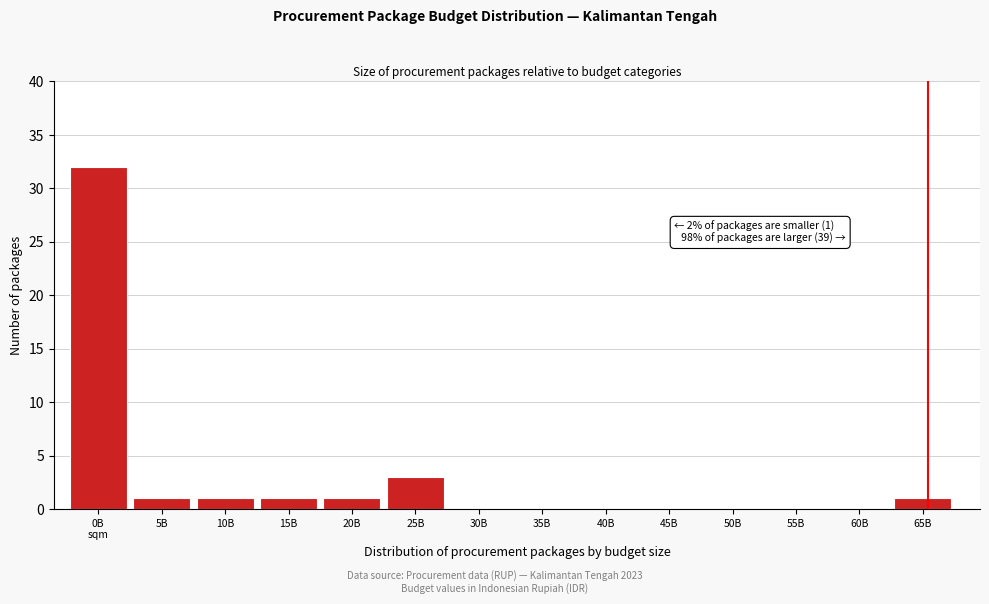

Between 15B and 35B, which is larger?

15B